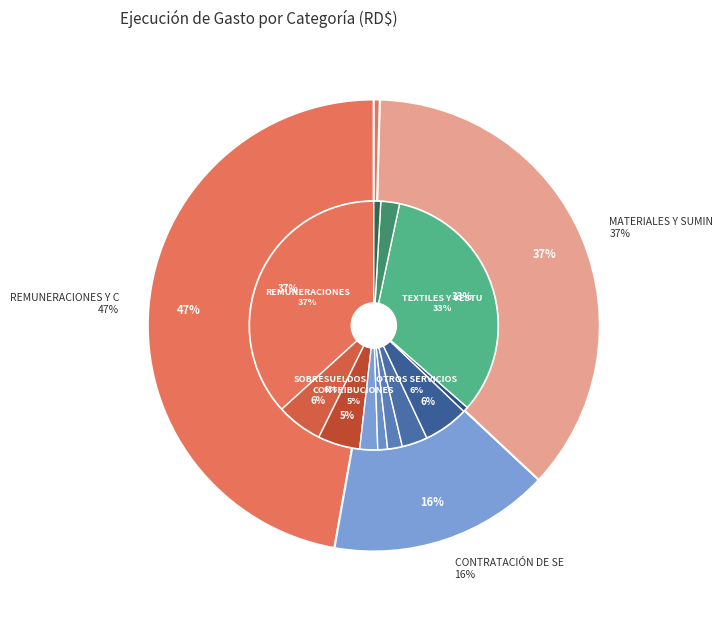

Is the sum of 2.5 - TRANSFERENCIAS DE CAPITAL and 2.3 - MATERIALES Y SUMINISTROS greater than half?

No